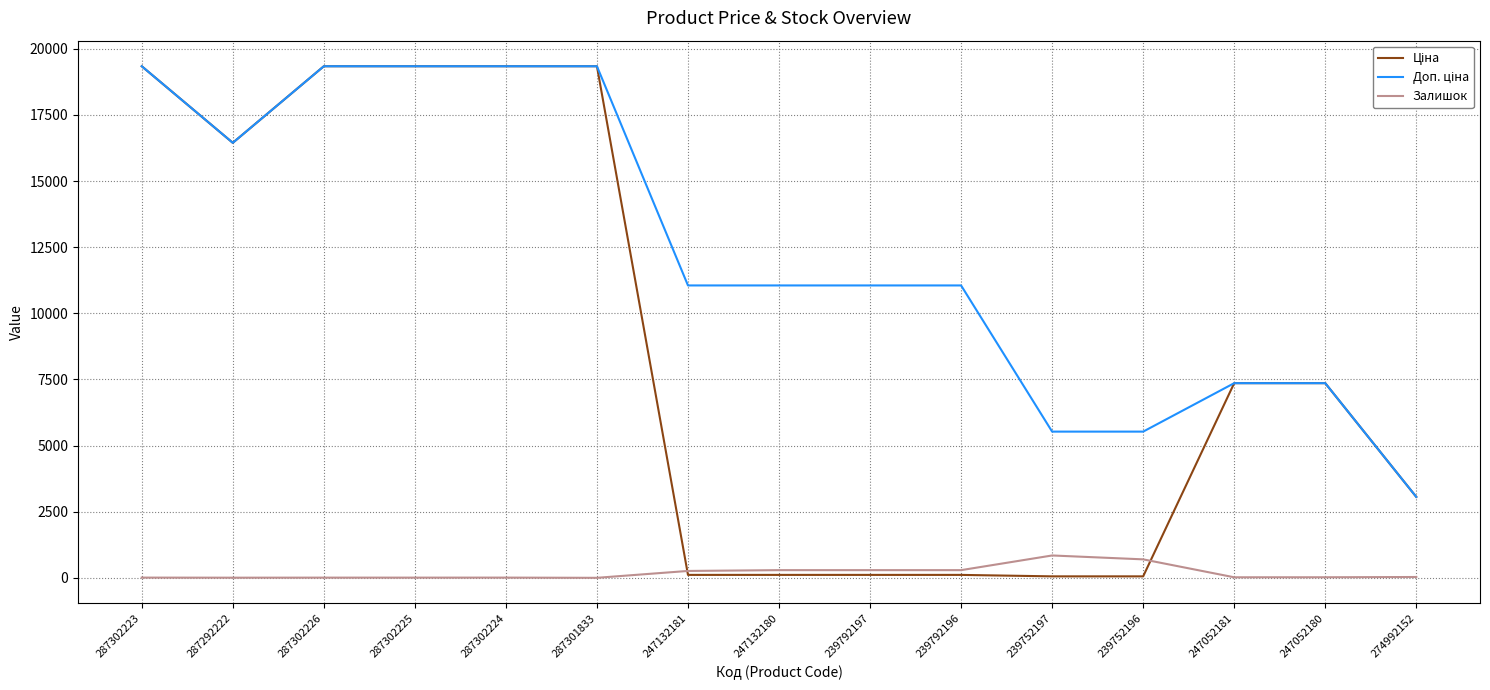

What is the greatest value displayed?

19343.1